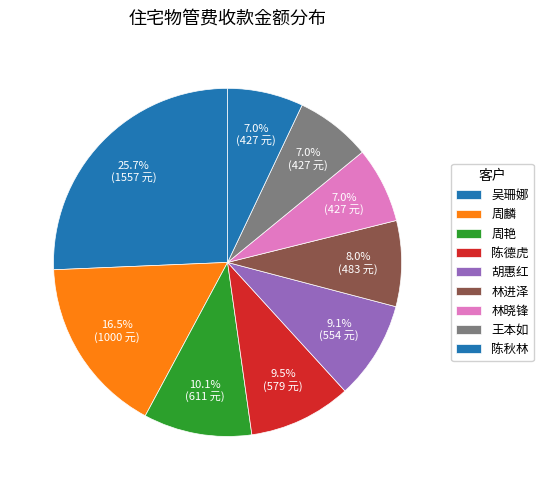

Does 陈德虎 represent more than half of the total?

No